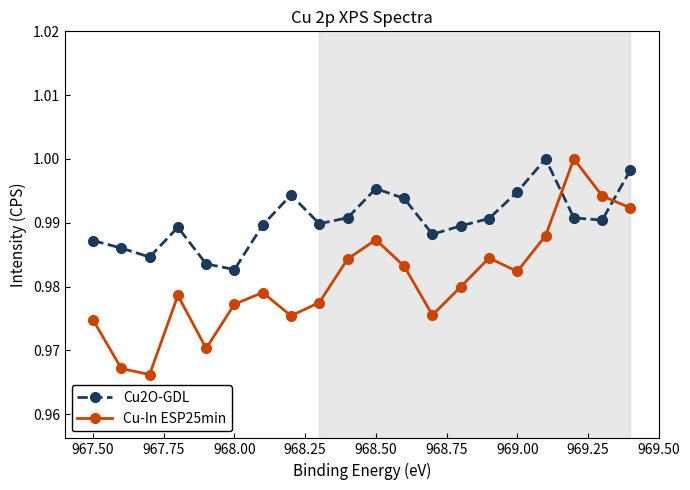

Count the Cu2O-GDL values in the range 0 to 1.

20